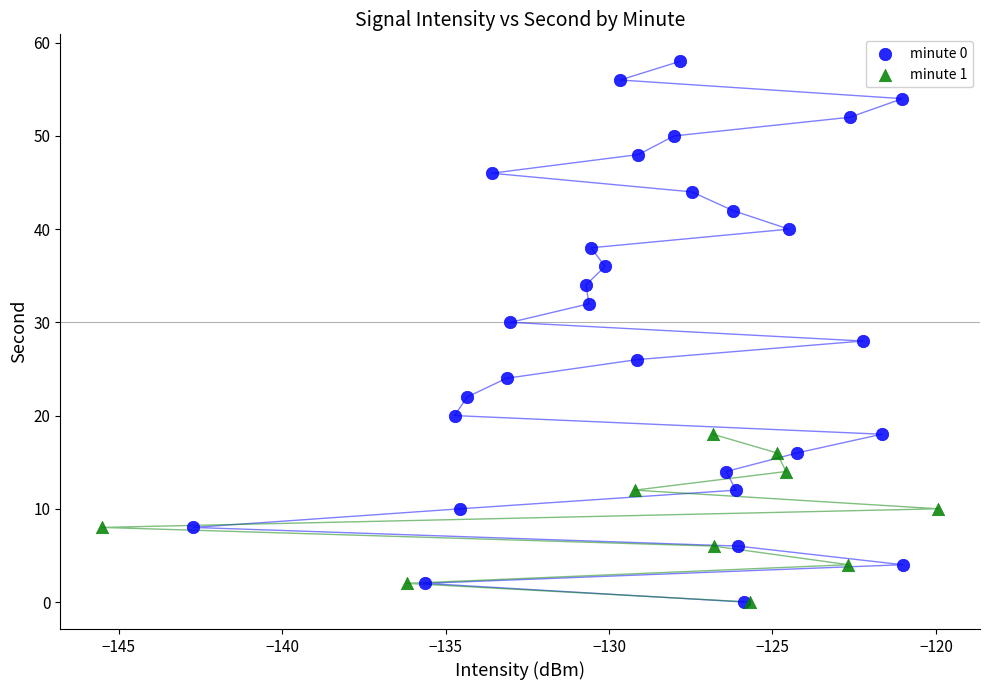

Which series has the widest spread of Y values?

minute 0